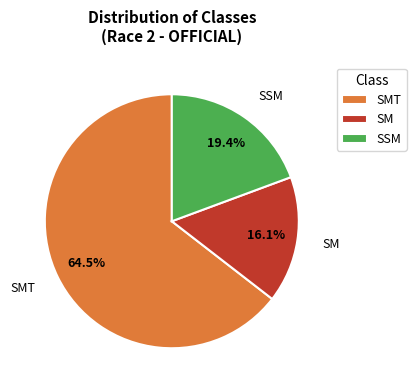

Rank the categories by value from highest to lowest.

SMT, SSM, SM